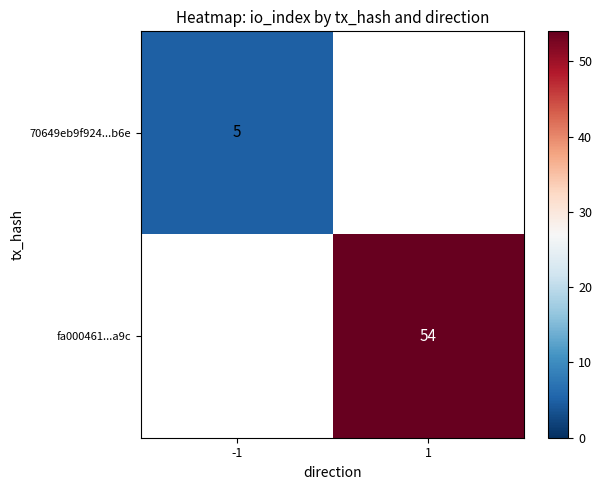

The fa000461...a9c series shows 54 at 1. True or false?

True